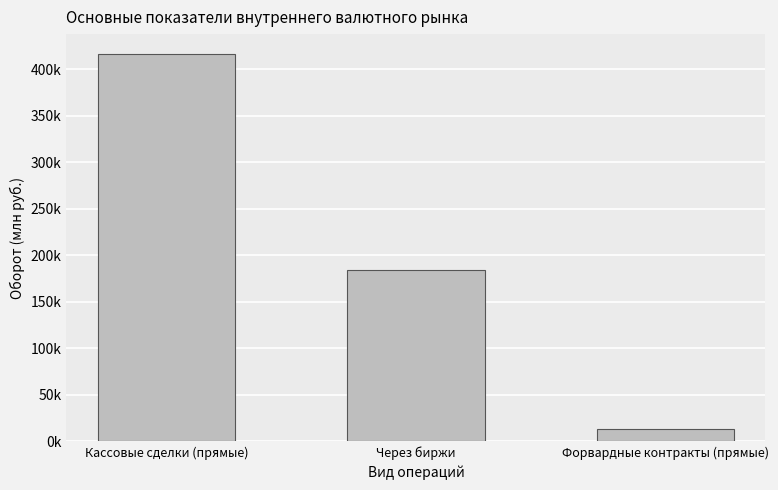

What is the difference between the values at Форвардные контракты (прямые) and Кассовые сделки (прямые)?

404229.7